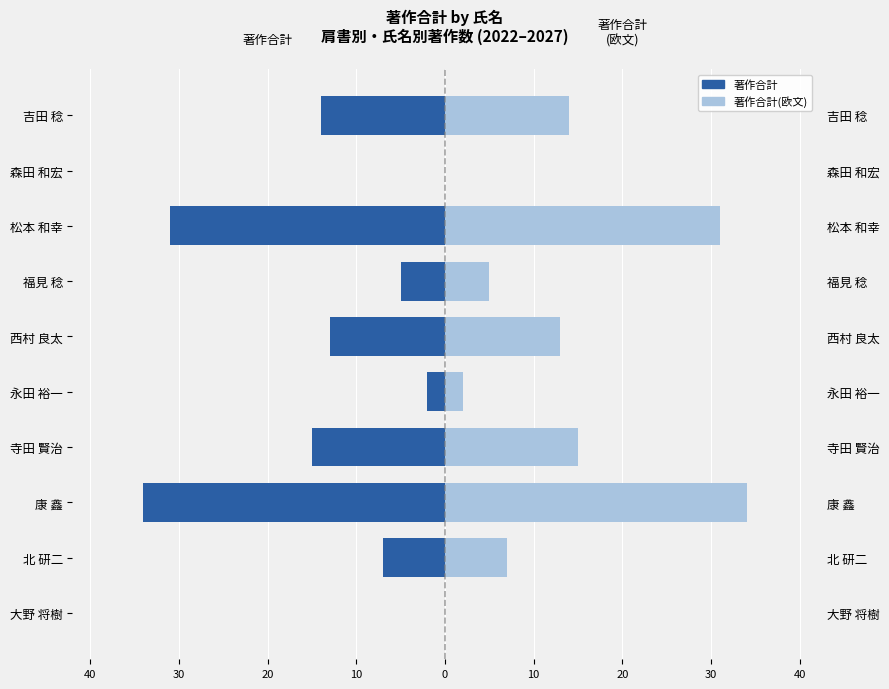

How many data points in 著作合計(欧文) are above 13?

4